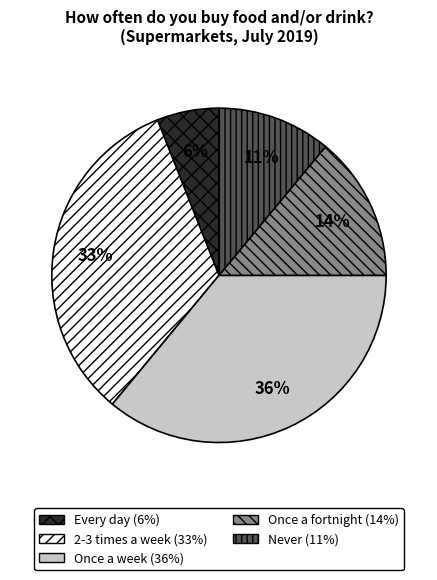

To the nearest percent, what percentage of the pie is 2-3 times a week?

33%